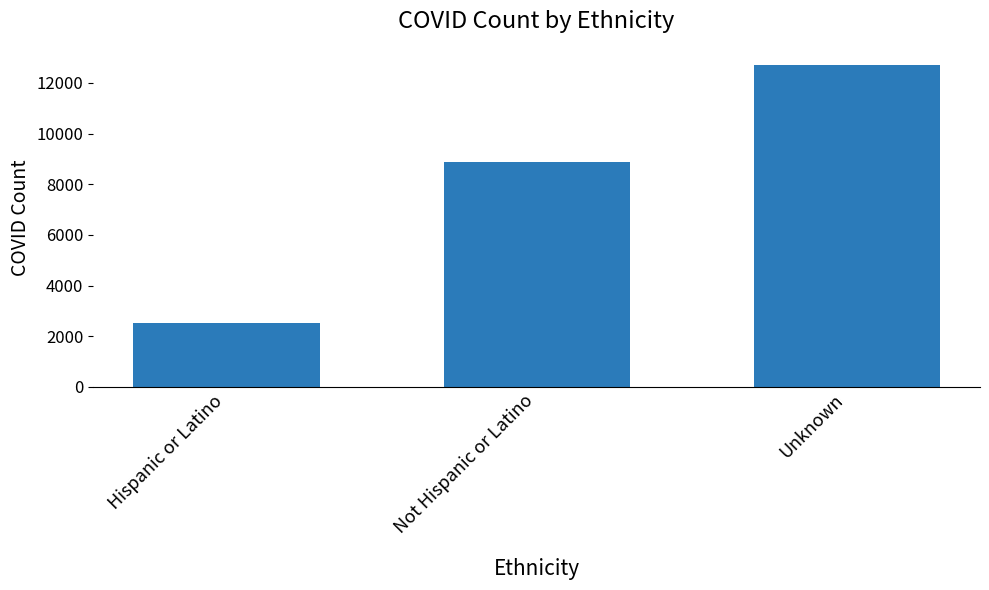

List the labels in order of value, smallest first.

Hispanic or Latino, Not Hispanic or Latino, Unknown